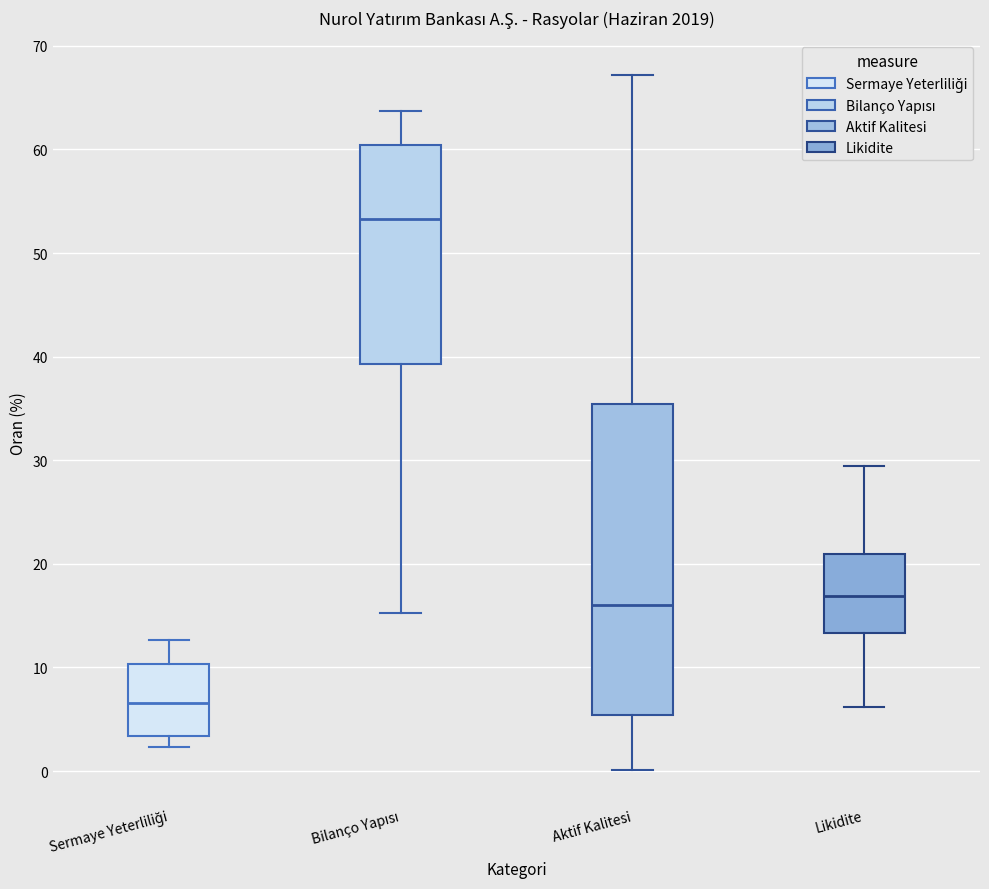

Reading left to right, read every box against the y-axis: the position of its median line, the range the box covers, and the ends of its whiskers. The values are not printed on the chart, so give them approximately, as read against the axis.

Sermaye Yeterliliği: median 7, box 3 to 10, whiskers 2 to 13
Bilanço Yapısı: median 53, box 39 to 60, whiskers 15 to 64
Aktif Kalitesi: median 16, box 5 to 35, whiskers 0 to 67
Likidite: median 17, box 13 to 21, whiskers 6 to 29